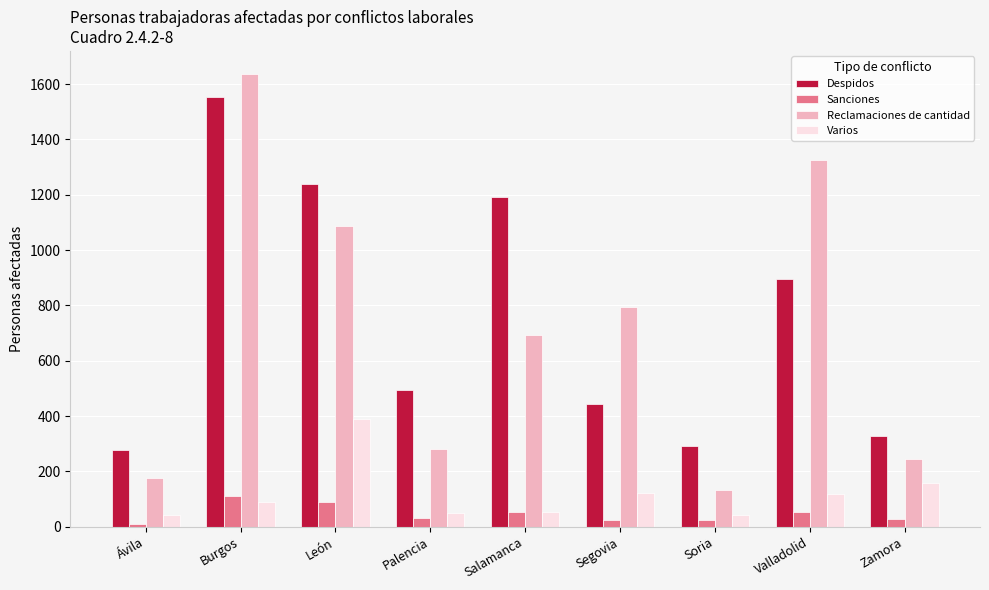

How many bars are there in total?

36